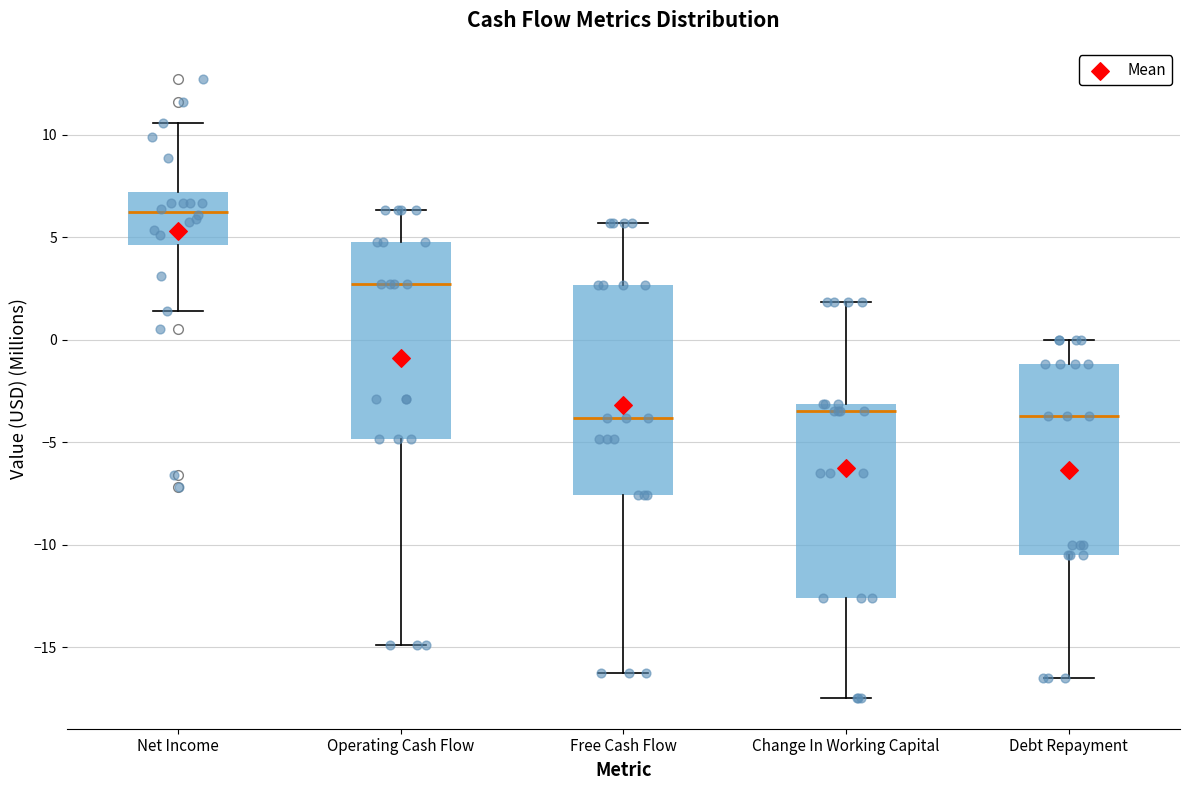

Which box's median line is the highest?

Net Income